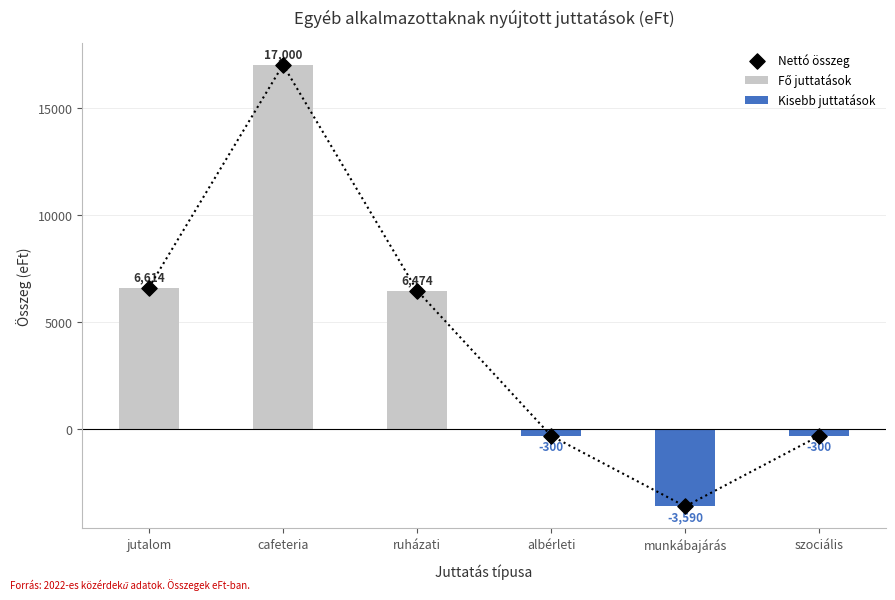

Which series has the largest total across all categories?

Fő juttatások